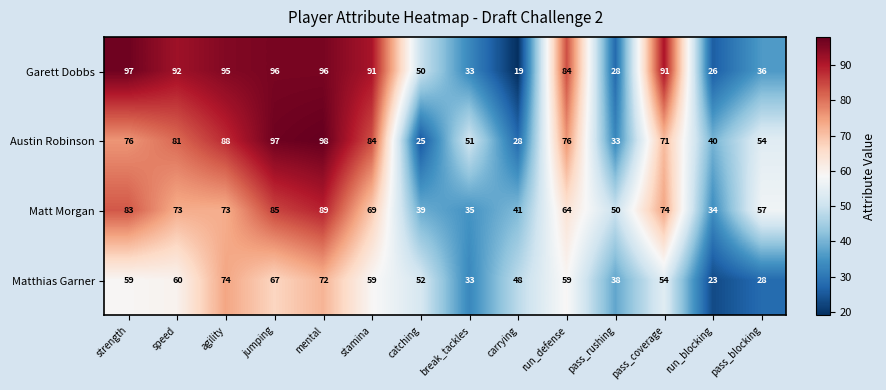

Rank the series at catching from highest to lowest value.

Matthias Garner, Garett Dobbs, Matt Morgan, Austin Robinson